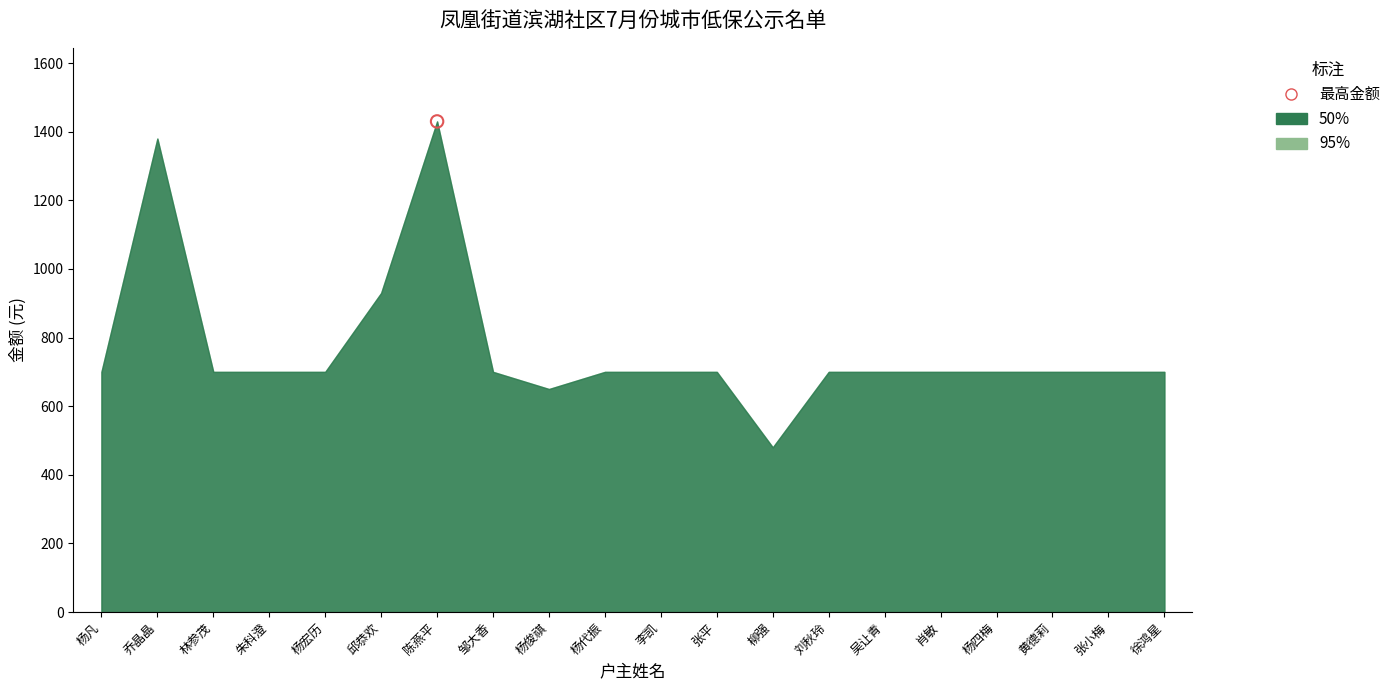

At how many categories does at least one series exceed 415?

20